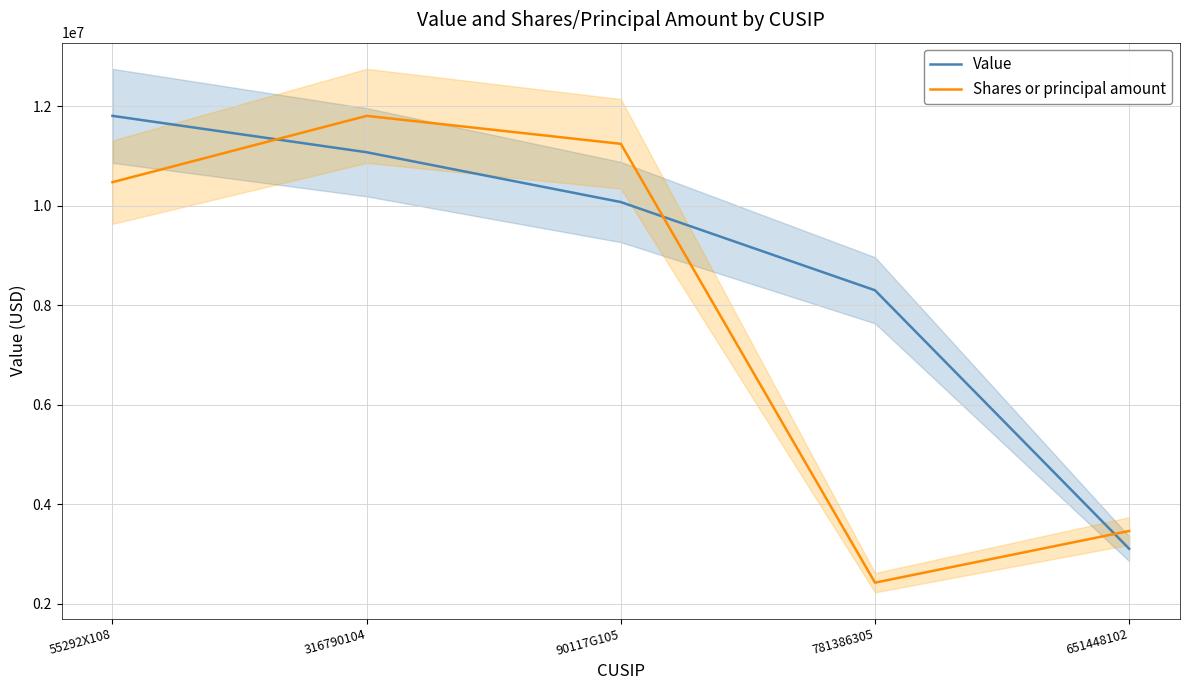

At which category does Shares or principal amount reach its first local peak?

316790104